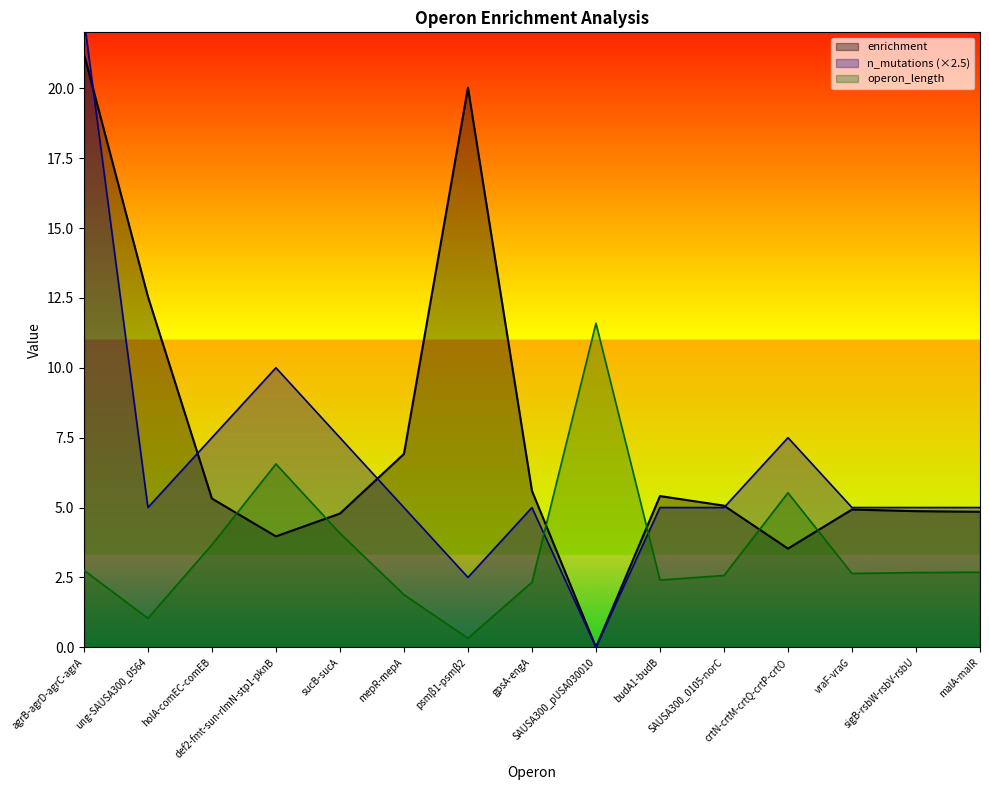

What is the difference between the maximum and minimum values in the enrichment series?

21.2